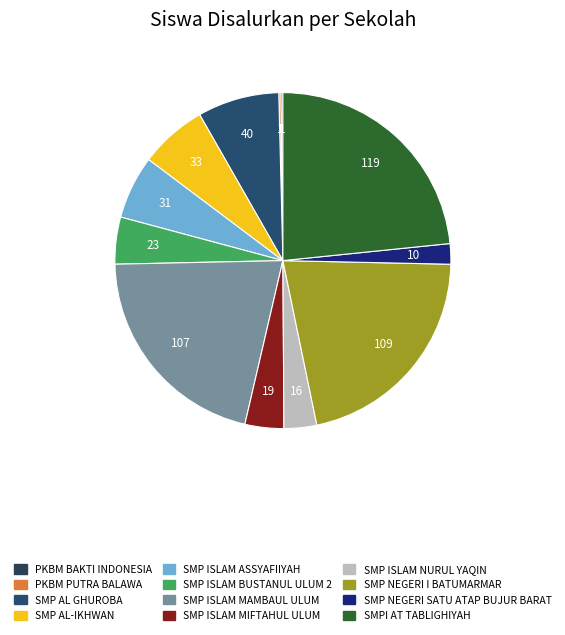

To the nearest percent, what is the average slice percentage?

8%